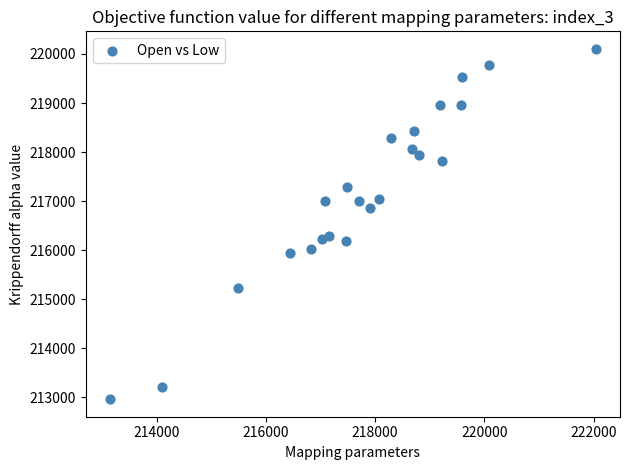

What is the range of Y values (max minus min)?

7145